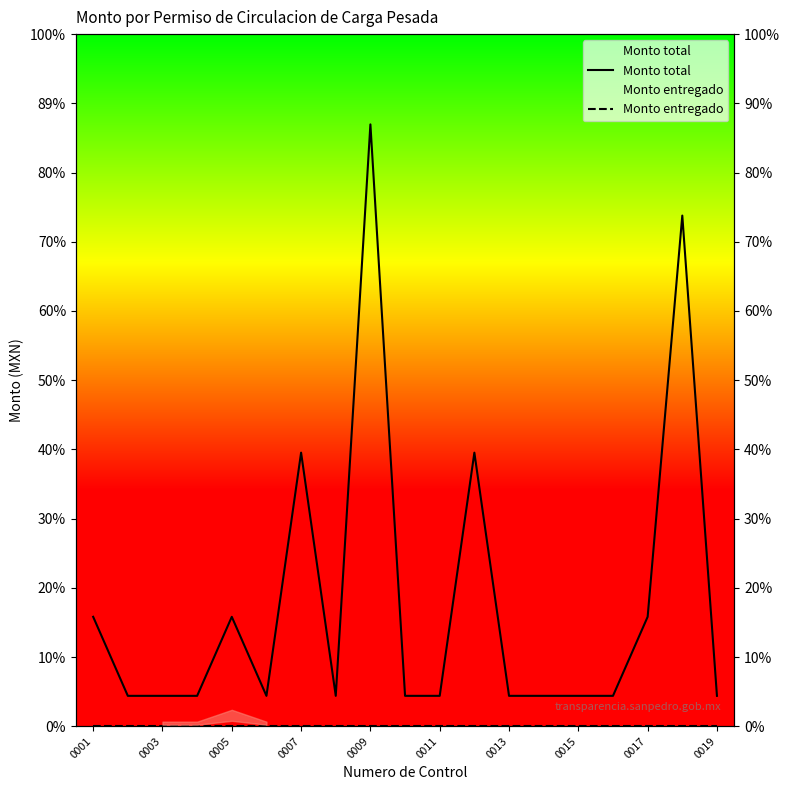

What is the spread (max minus min) of values at 13?

2240.5